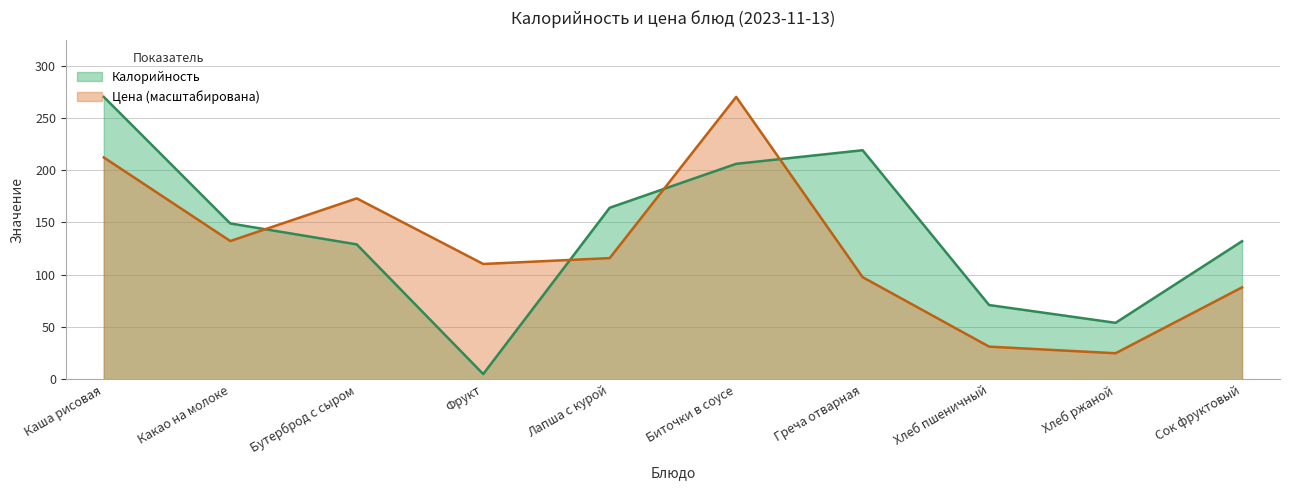

How many categories are shown in the chart?

10